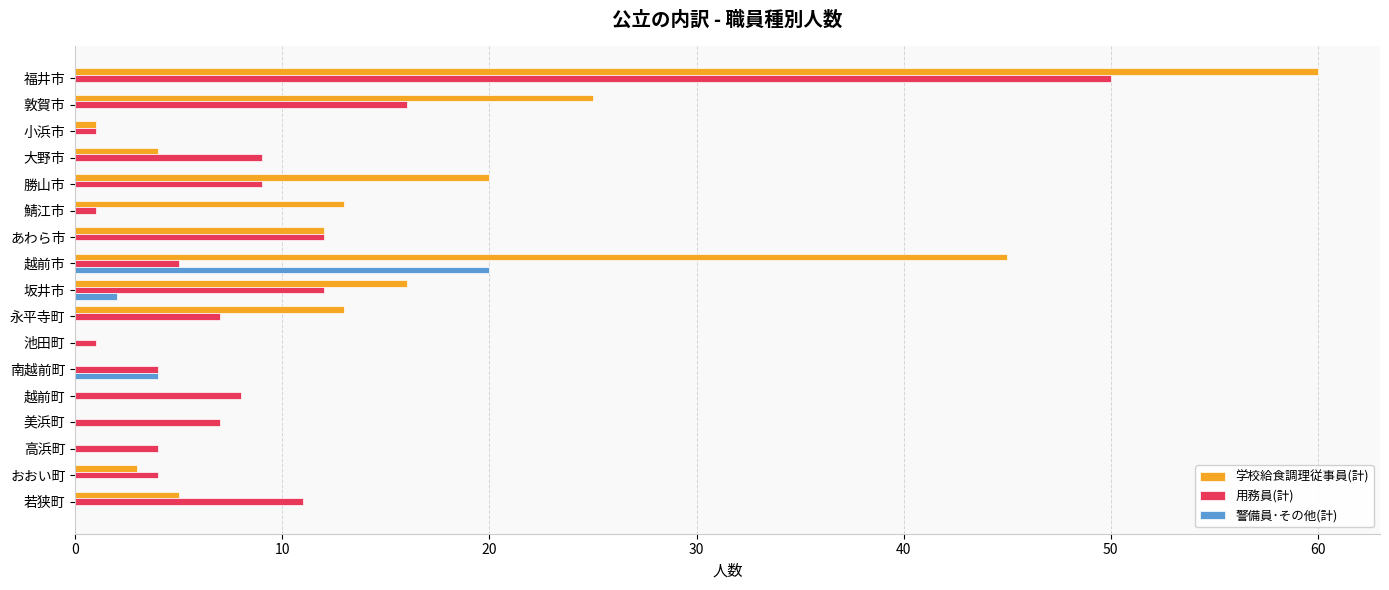

What are all the series names shown in the legend?

学校給食調理従事員(計), 用務員(計), 警備員･その他(計)